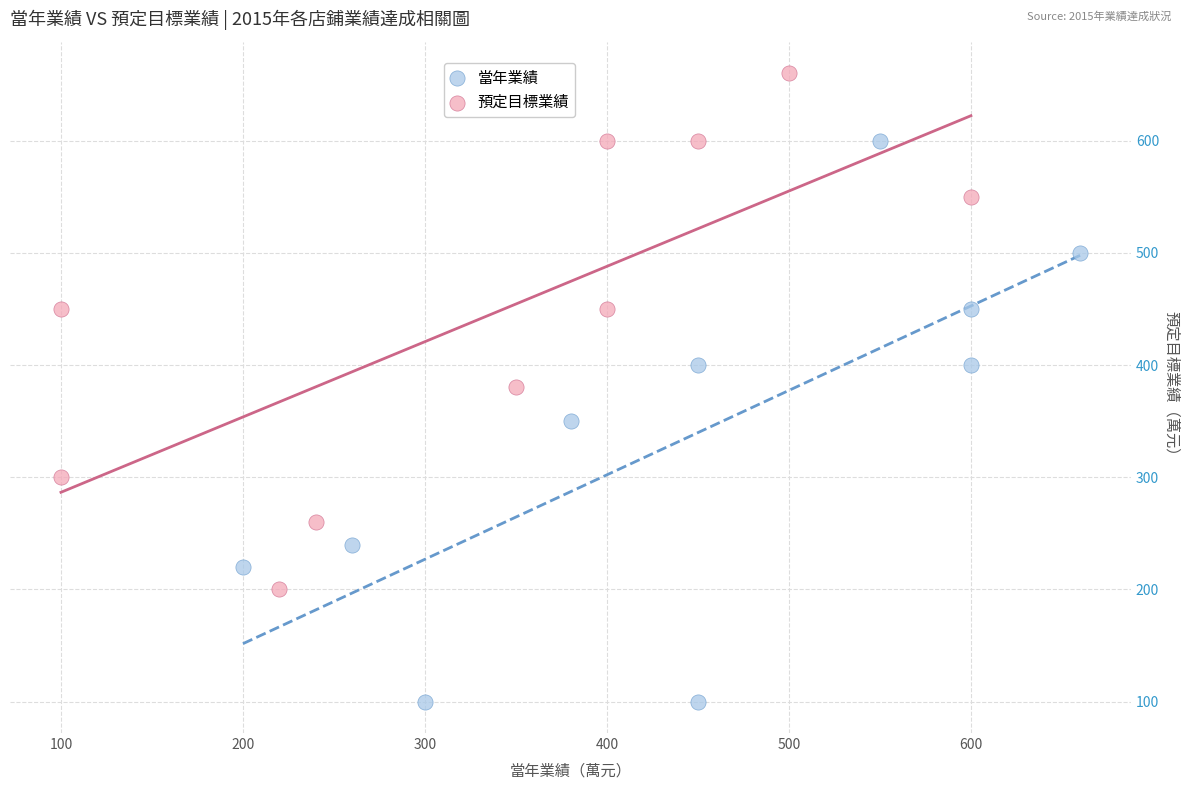

Which series reaches the maximum Y coordinate?

預定目標業績